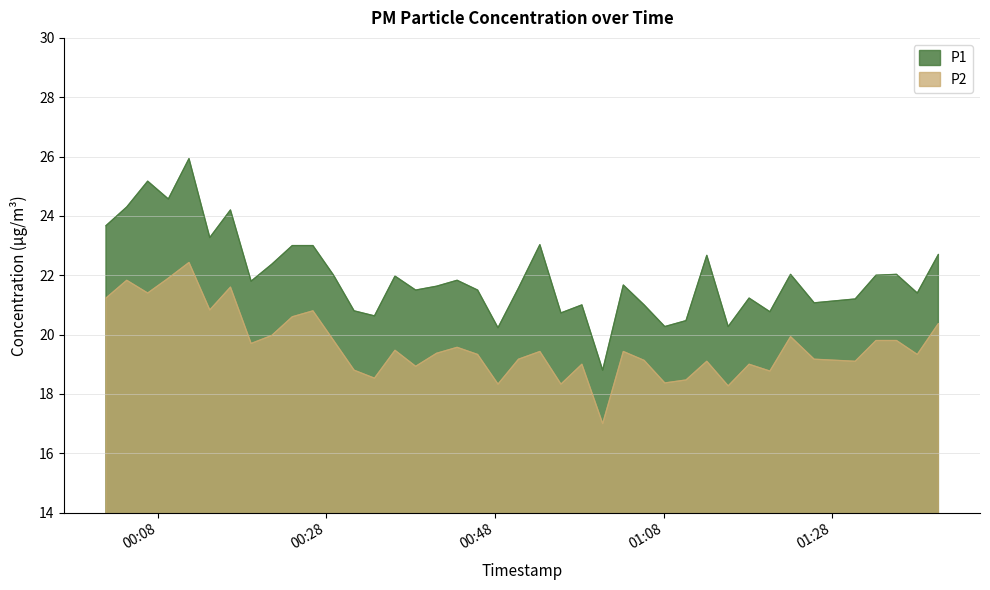

Which series has the largest total across all categories?

P1